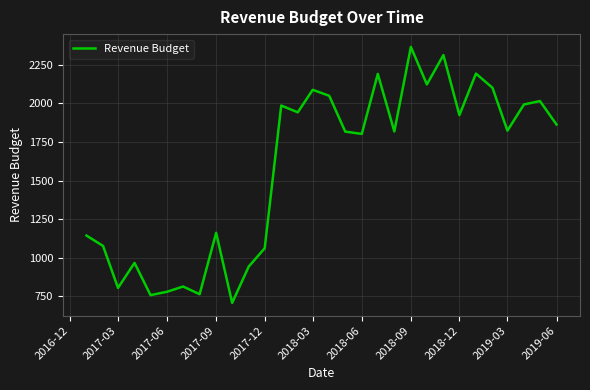

What is the difference between the maximum and minimum values?

1659